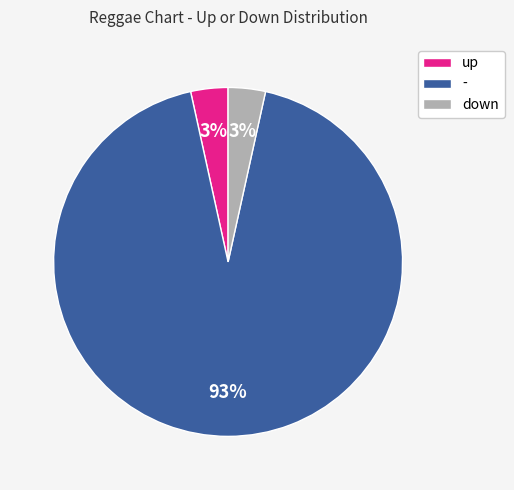

To the nearest percent, what portion does down represent?

3%